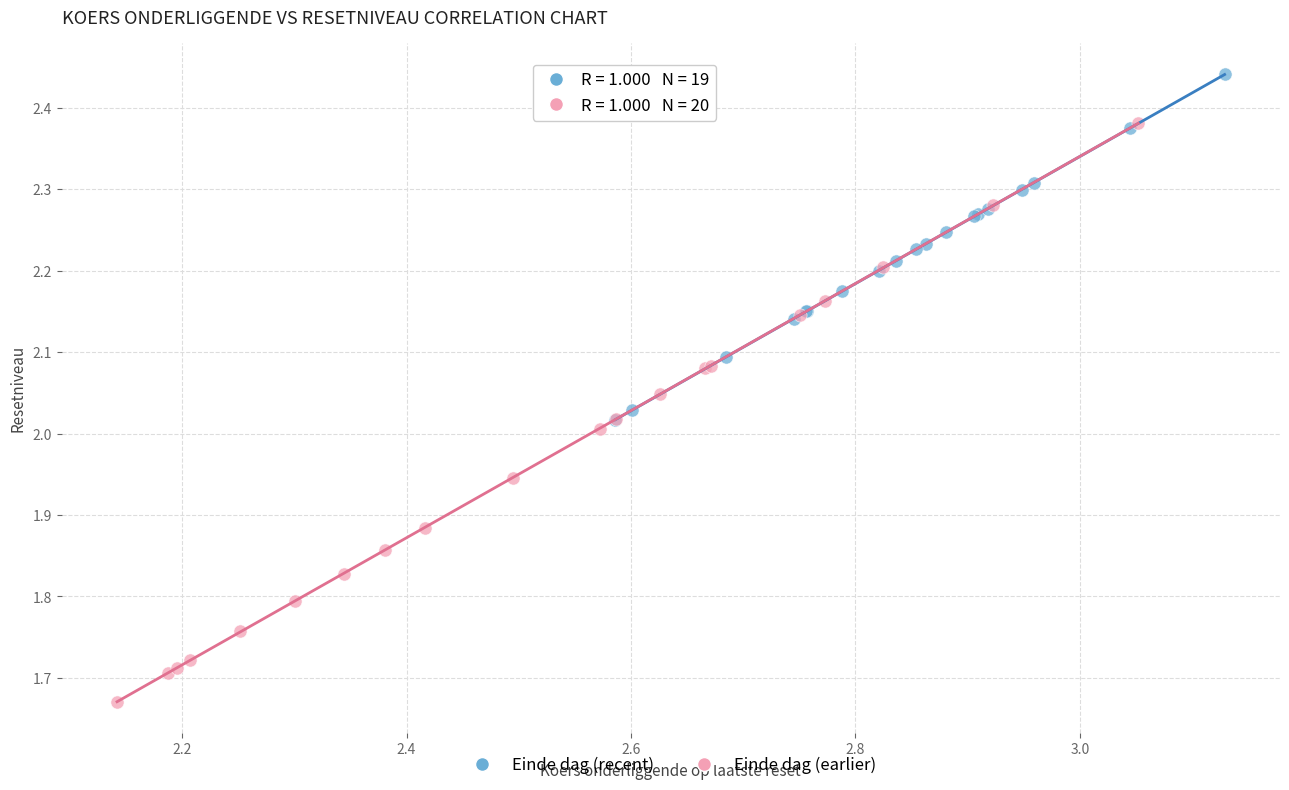

Which series contains the highest Y value?

Einde dag (recent)